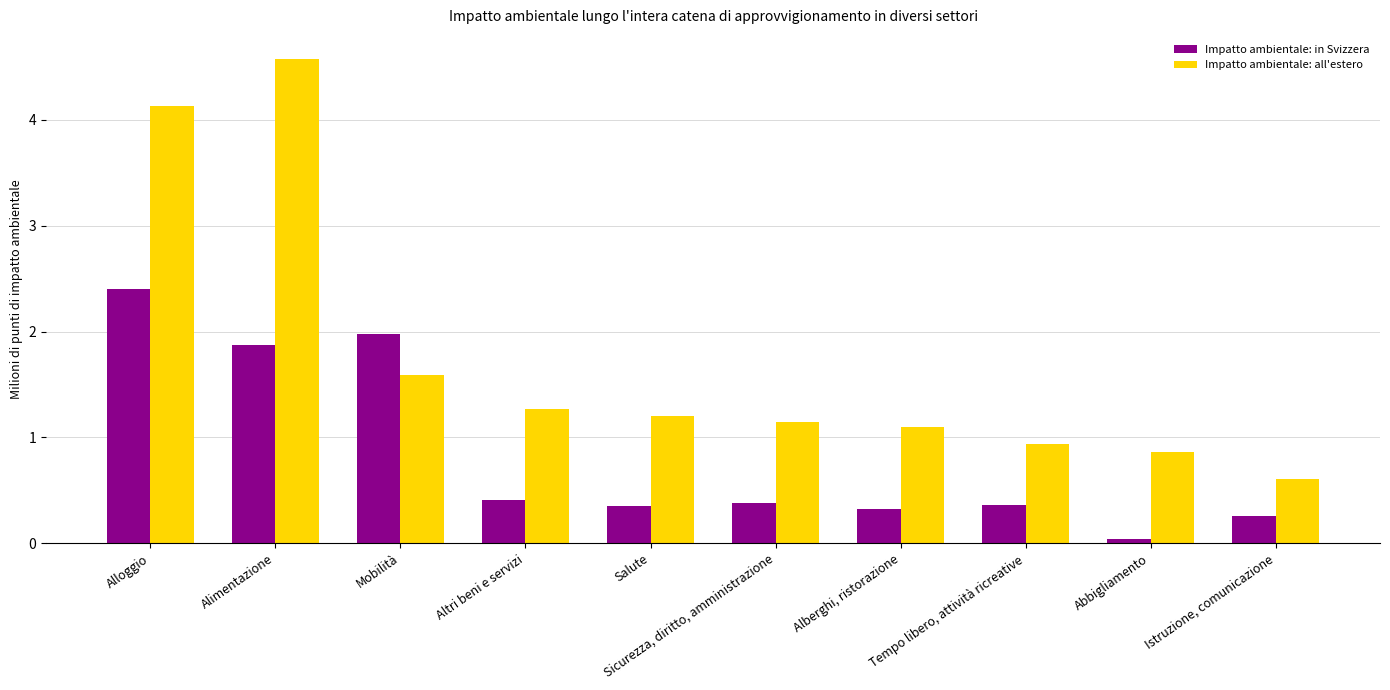

Which series has the largest range (max minus min)?

Impatto ambientale: all'estero